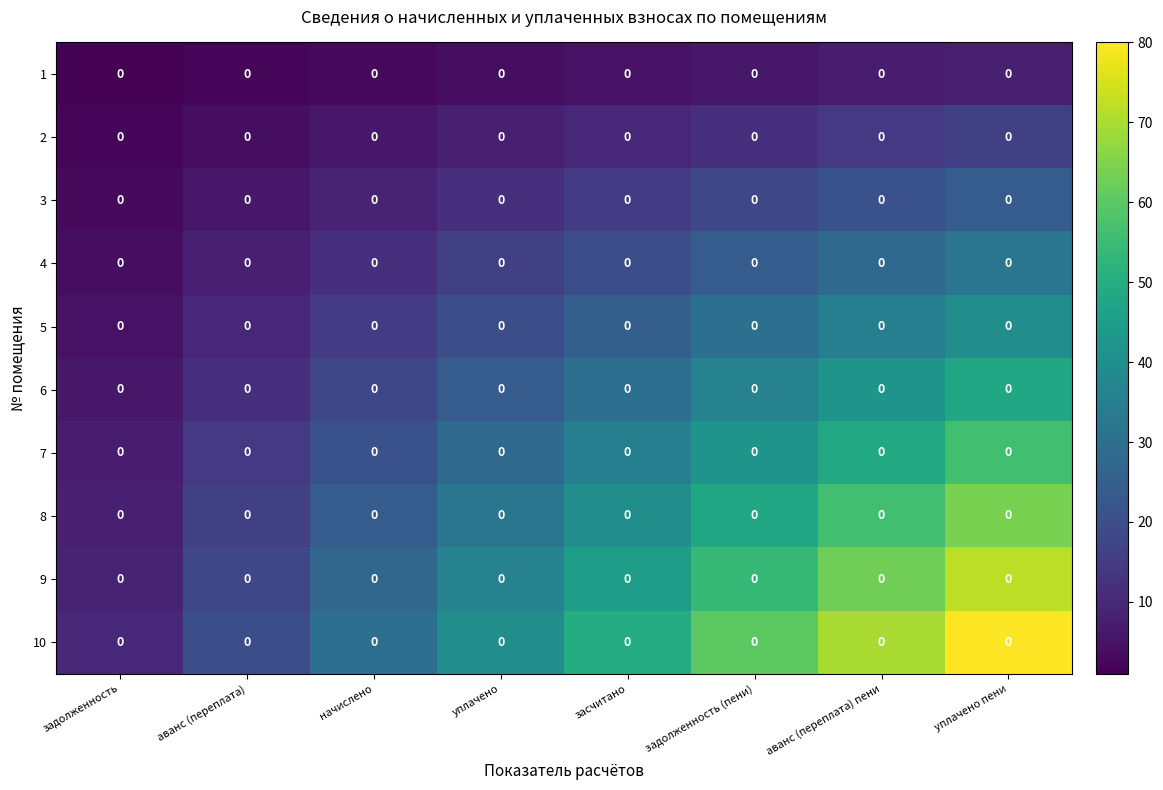

The value of 4 at начислено is 19. True or false?

False